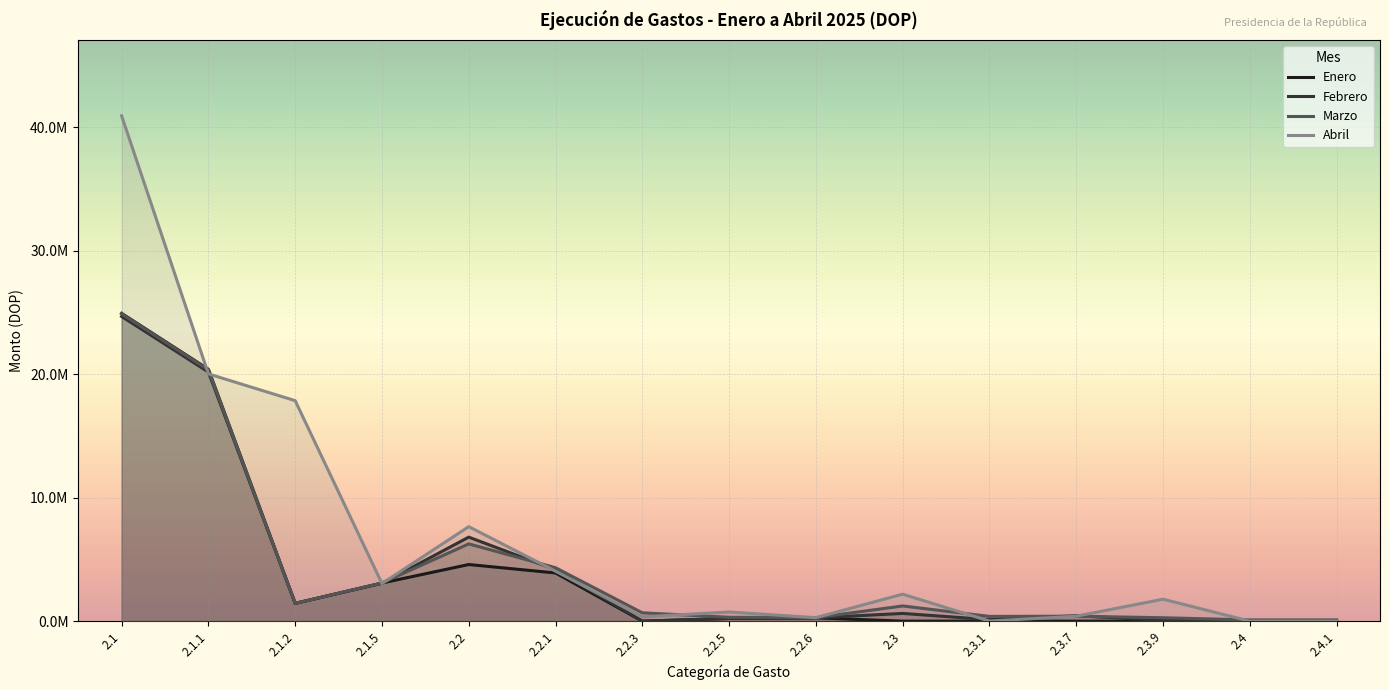

What is the maximum value shown in the chart?

40937893.1